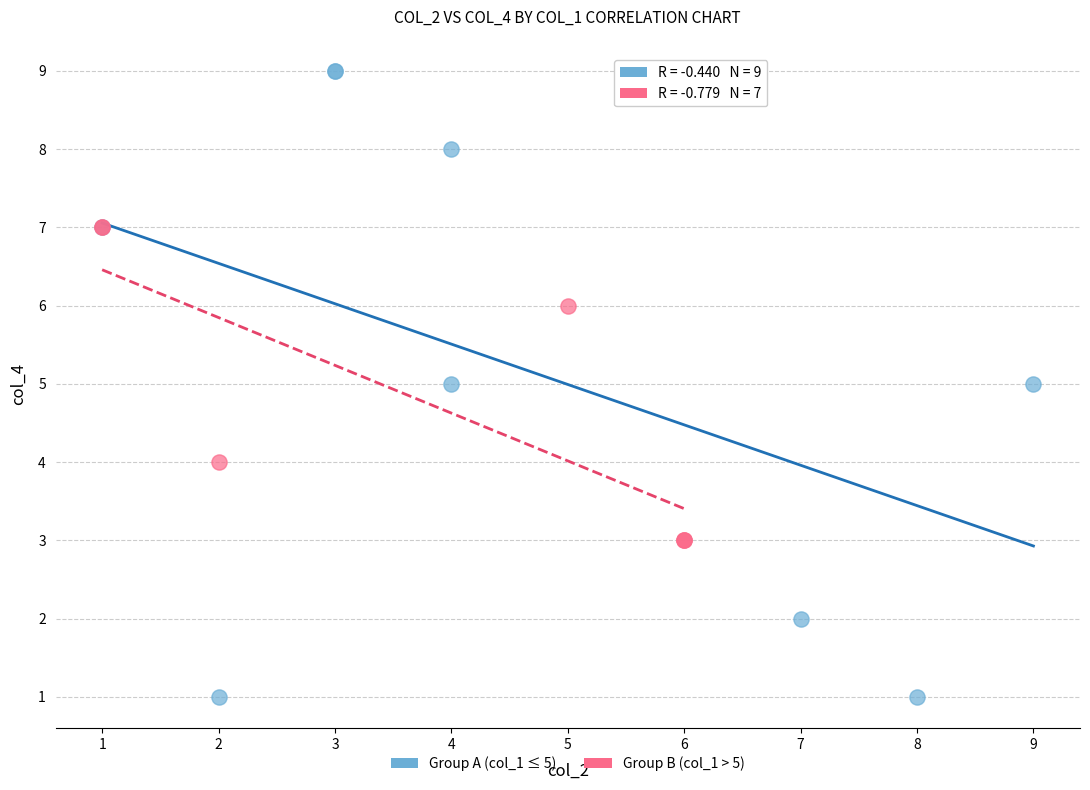

Which series reaches the minimum Y coordinate?

Group A (col_1 ≤ 5)